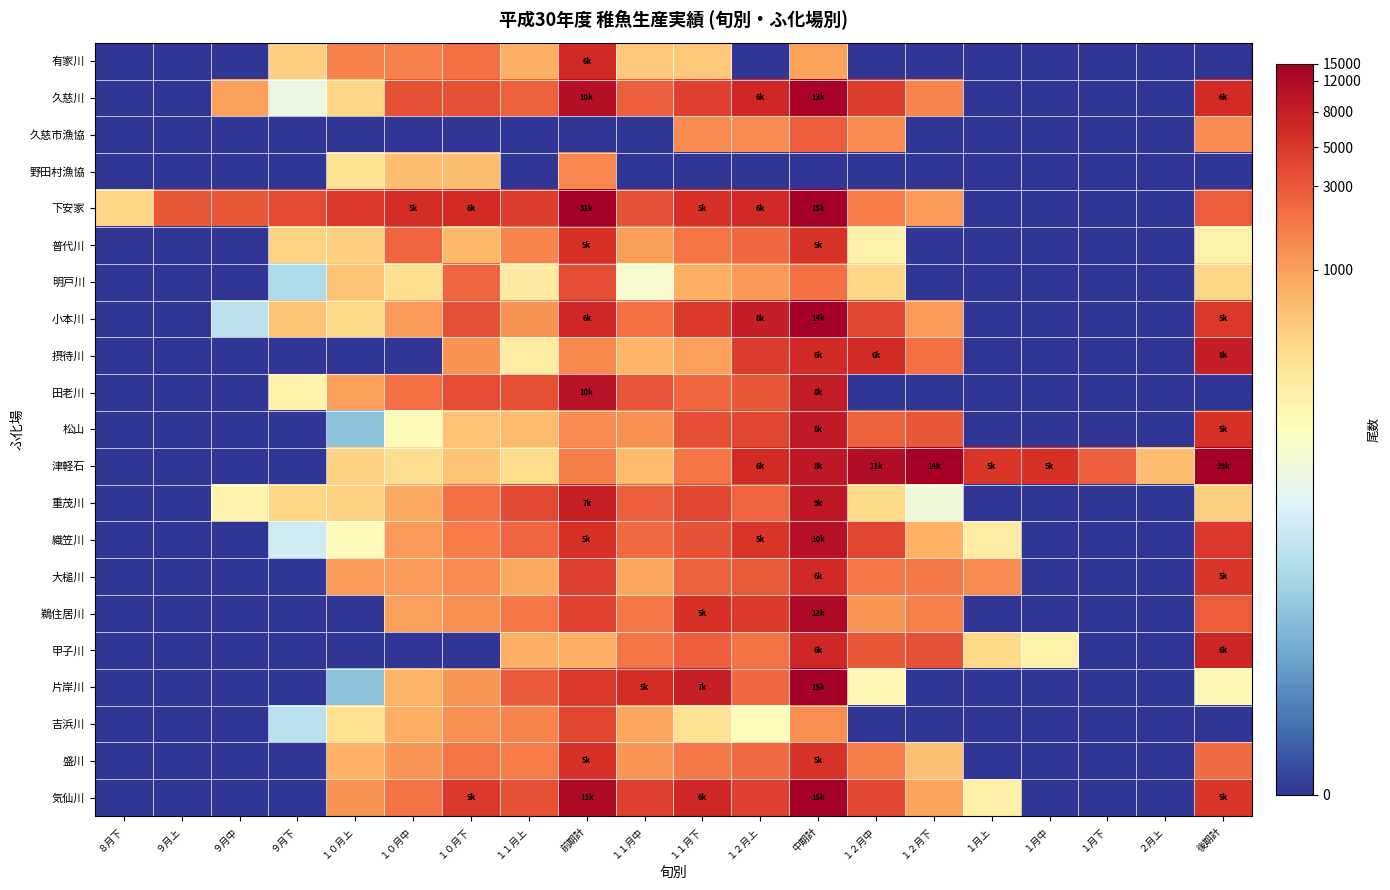

What is the spread (max minus min) of values at １１月下?

8.9